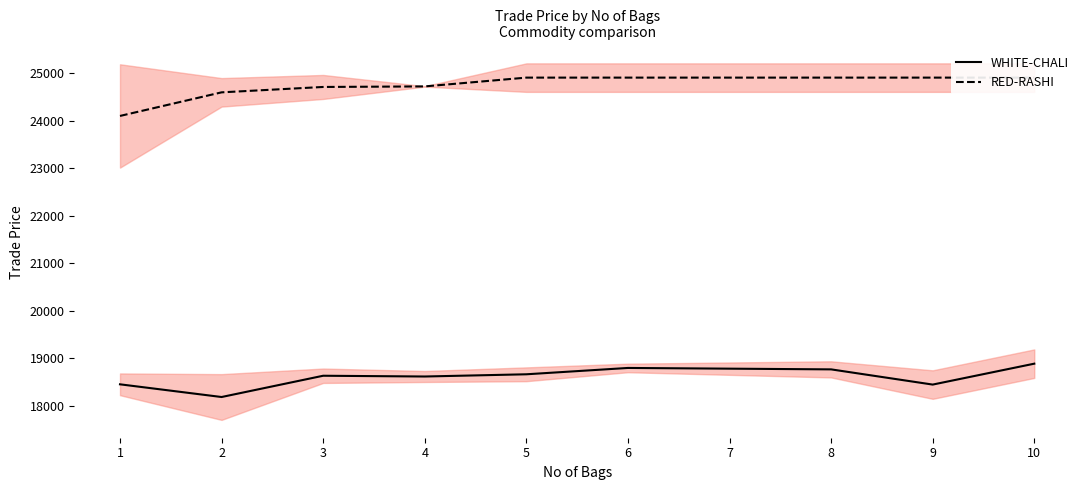

Count the number of data series in this chart.

2